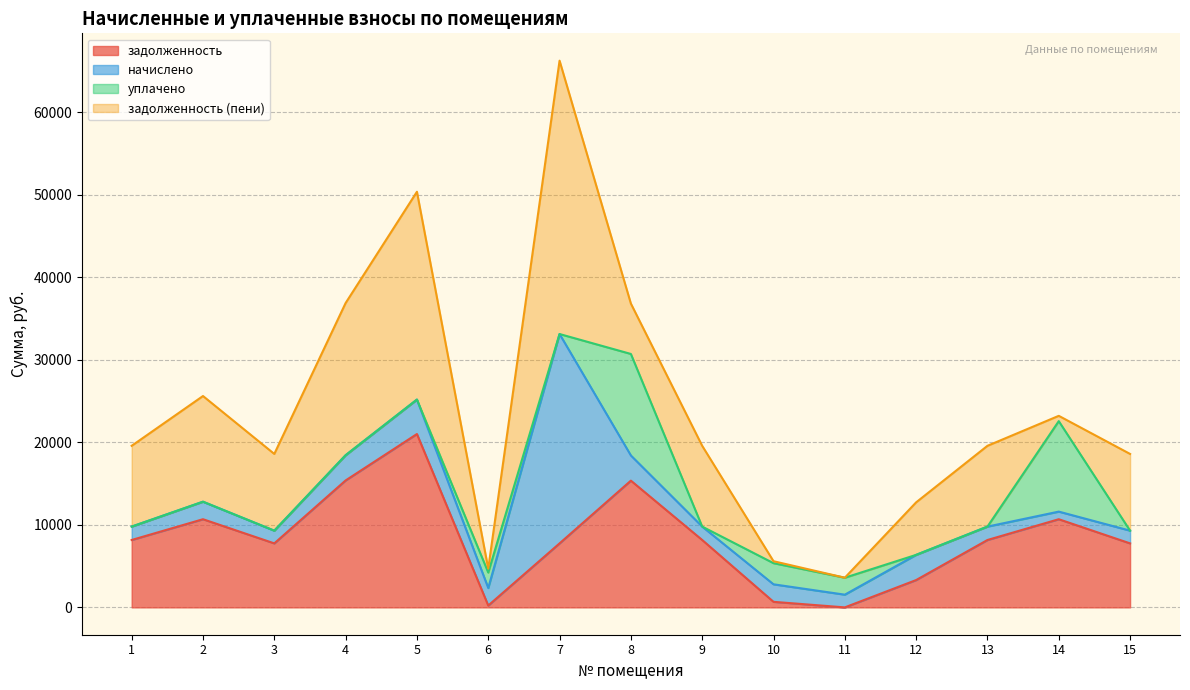

After their last crossing, which series has the higher values: задолженность (пени) or задолженность?

задолженность (пени)